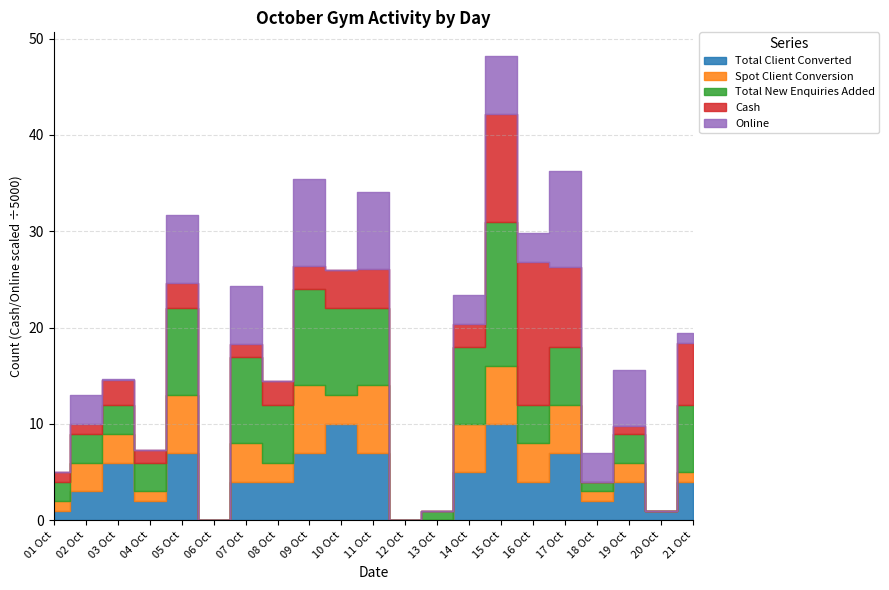

What is the difference between the highest and lowest values at 01 Oct?

5000